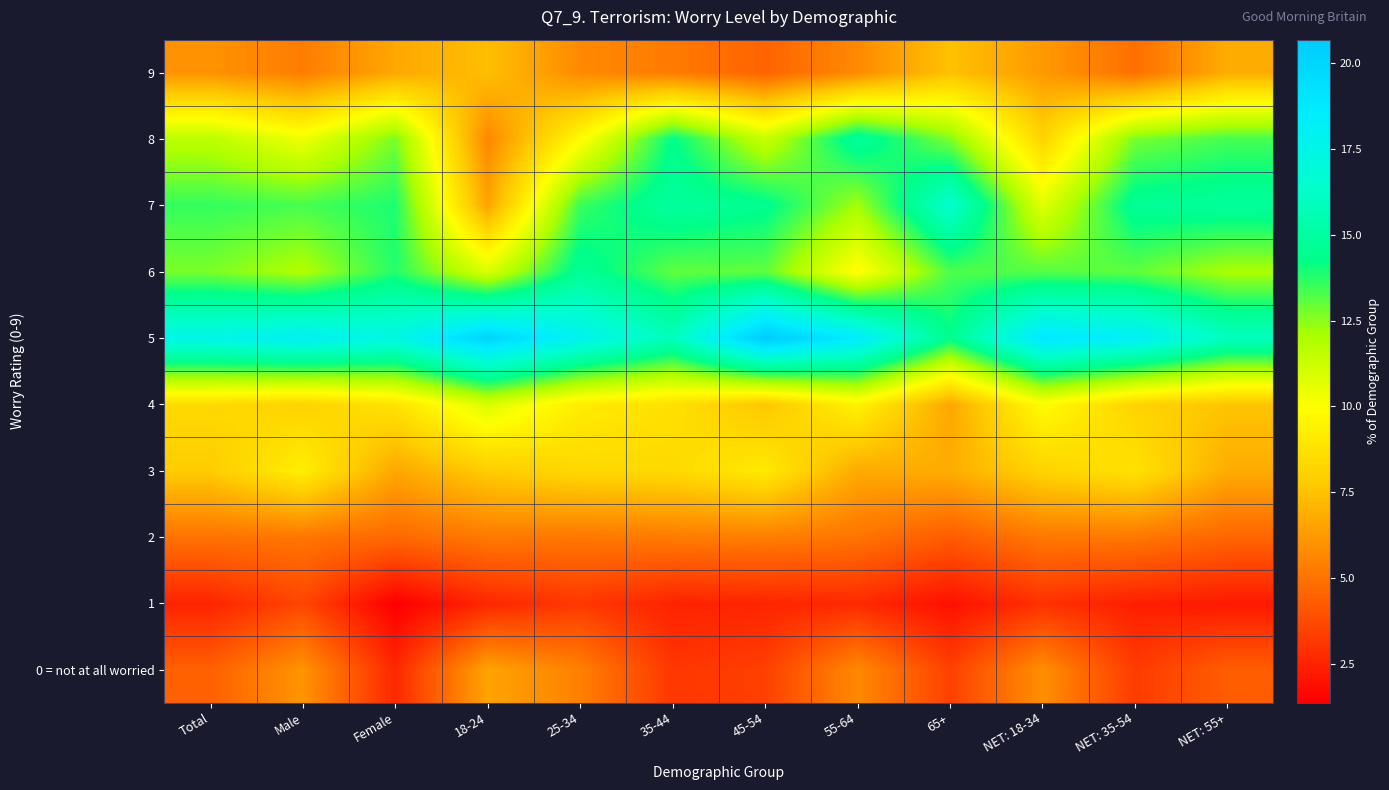

Which category has the lowest value across all series?

Female